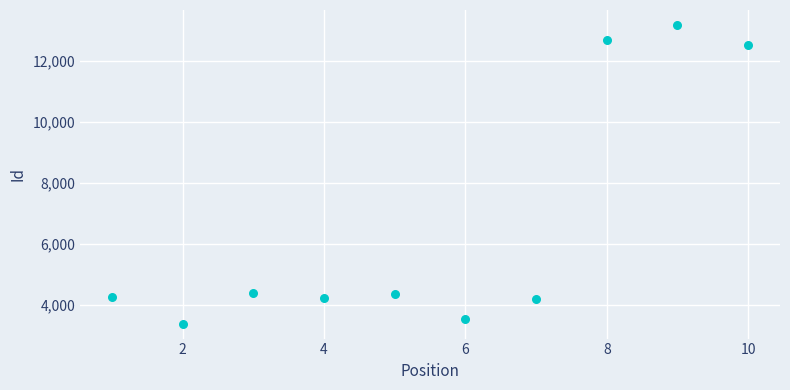

What is the average Y value?

6680